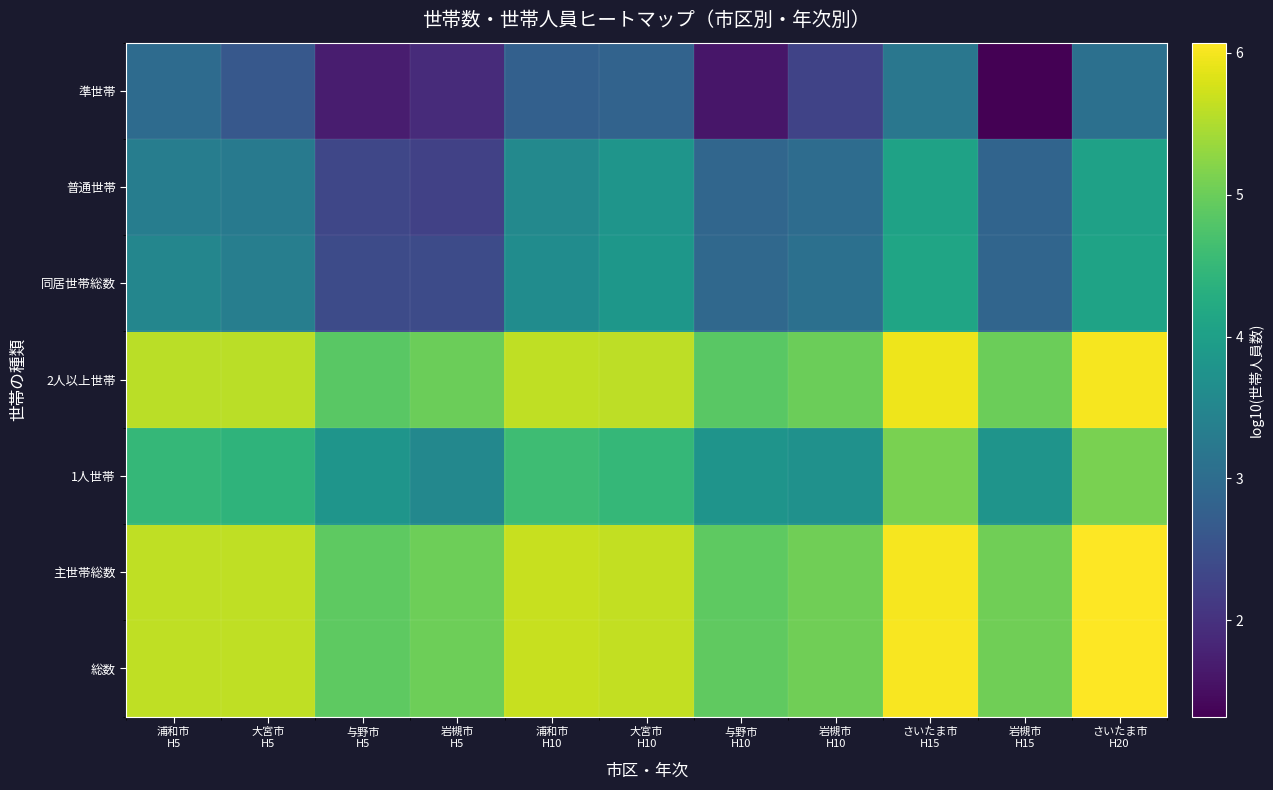

What is the minimum value shown in the chart?

1.3